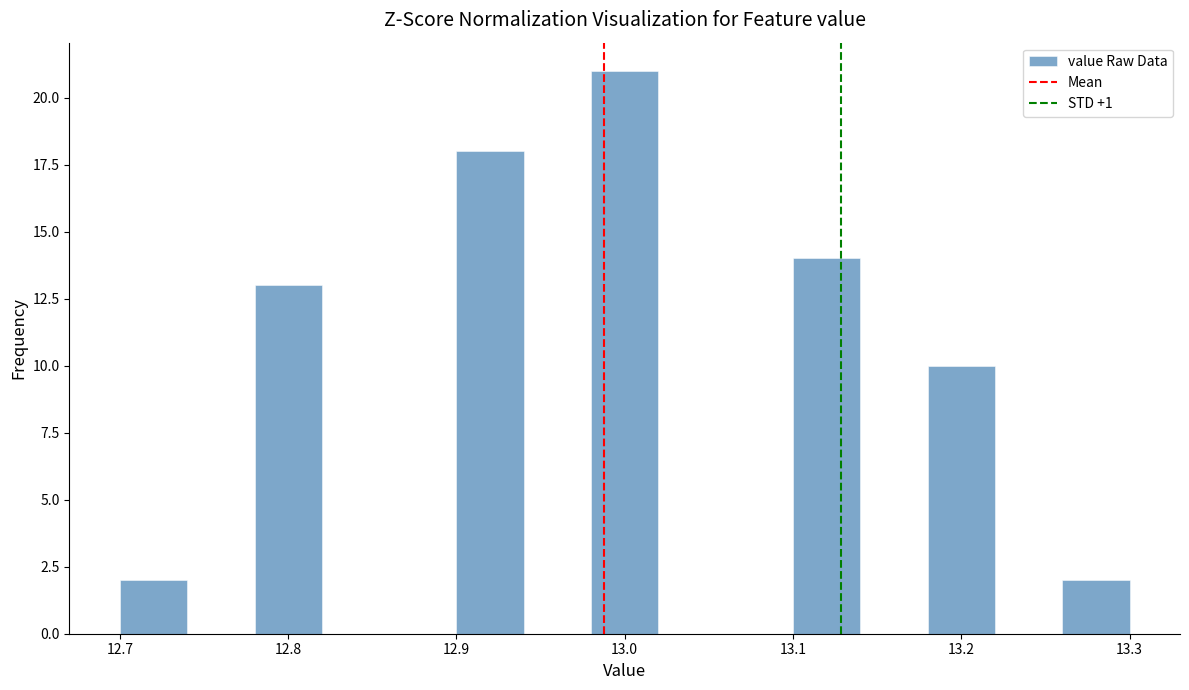

Reading left to right, list every bar in this chart as the range it spans on the x-axis followed by its height. The values are not printed on the chart, so give them approximately, as read against the axis.

12.70 to 12.74: 2
12.74 to 12.78: 0
12.78 to 12.82: 13
12.82 to 12.86: 0
12.86 to 12.90: 0
12.90 to 12.94: 18
12.94 to 12.98: 0
12.98 to 13.02: 21
13.02 to 13.06: 0
13.06 to 13.10: 0
13.10 to 13.14: 14
13.14 to 13.18: 0
13.18 to 13.22: 10
13.22 to 13.26: 0
13.26 to 13.30: 2